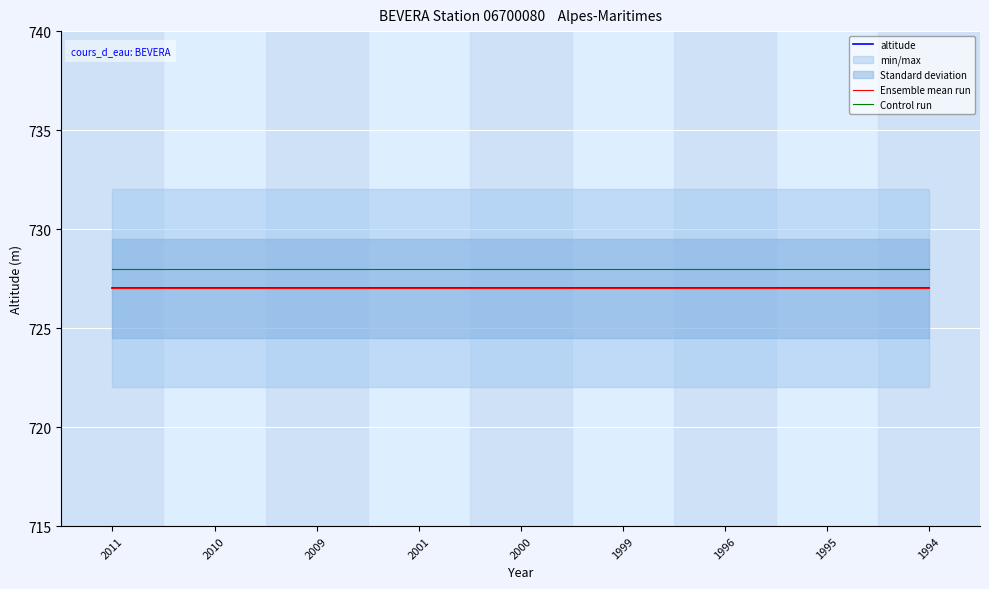

Reading left to right, extract all data points from this chart.

altitude: 2011=727	2010=727	2009=727	2001=727	2000=727	1999=727	1996=727	1995=727	1994=727
Ensemble mean run: 2011=727	2010=727	2009=727	2001=727	2000=727	1999=727	1996=727	1995=727	1994=727
Control run: 2011=728	2010=728	2009=728	2001=728	2000=728	1999=728	1996=728	1995=728	1994=728